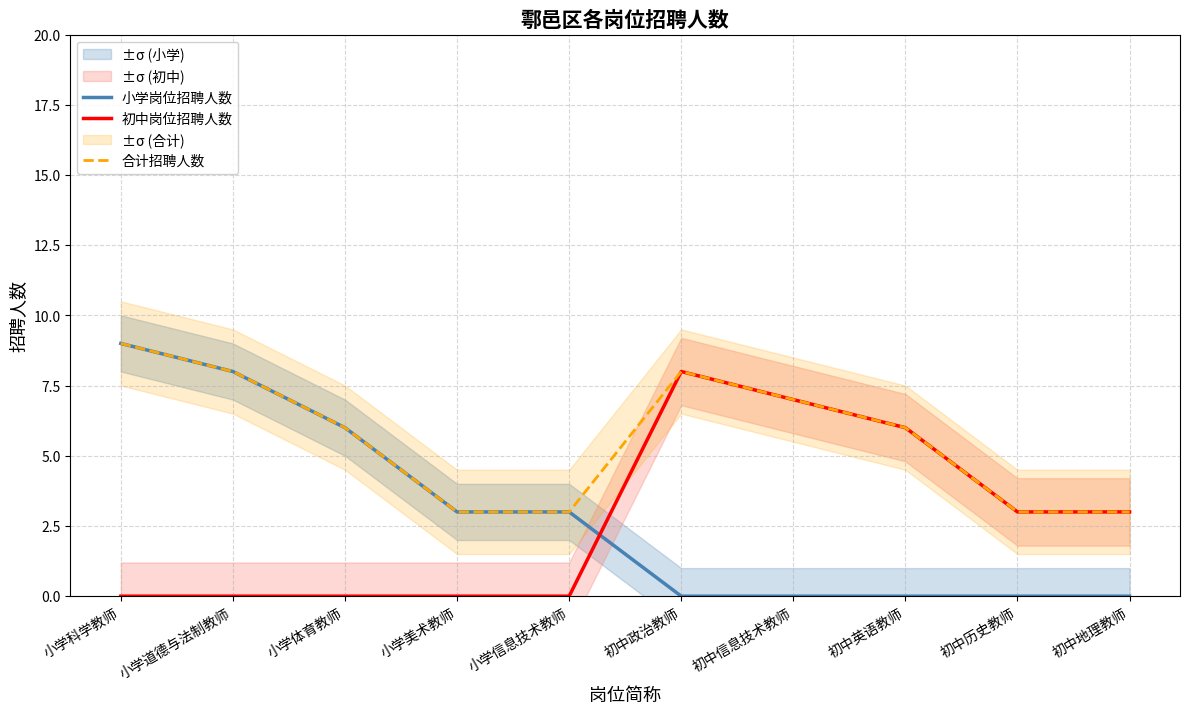

At 初中英语教师, list the series in order from smallest to largest.

小学岗位招聘人数, 初中岗位招聘人数, 合计招聘人数